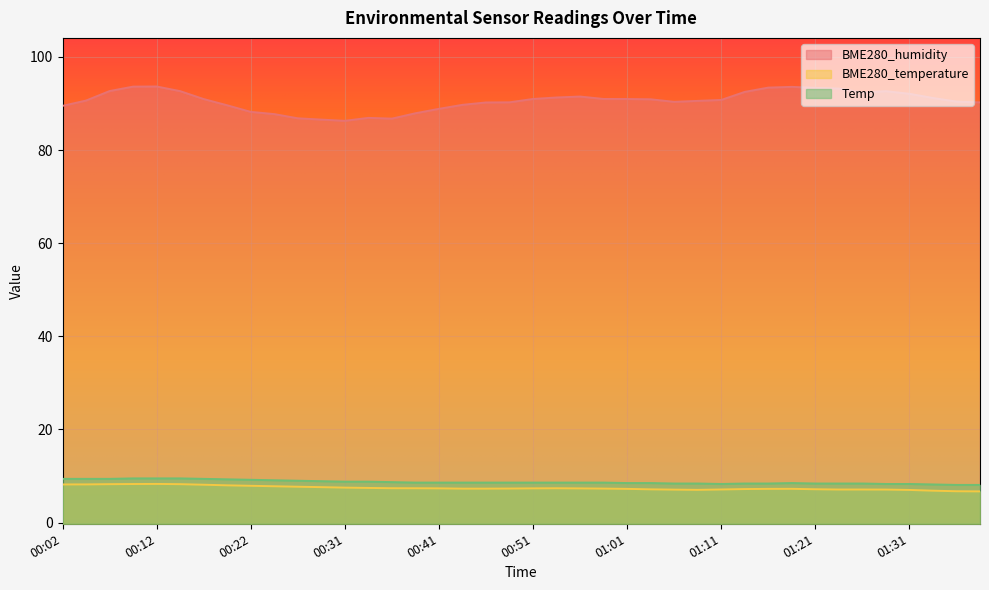

Does the chart display data point markers on the line(s)?

No